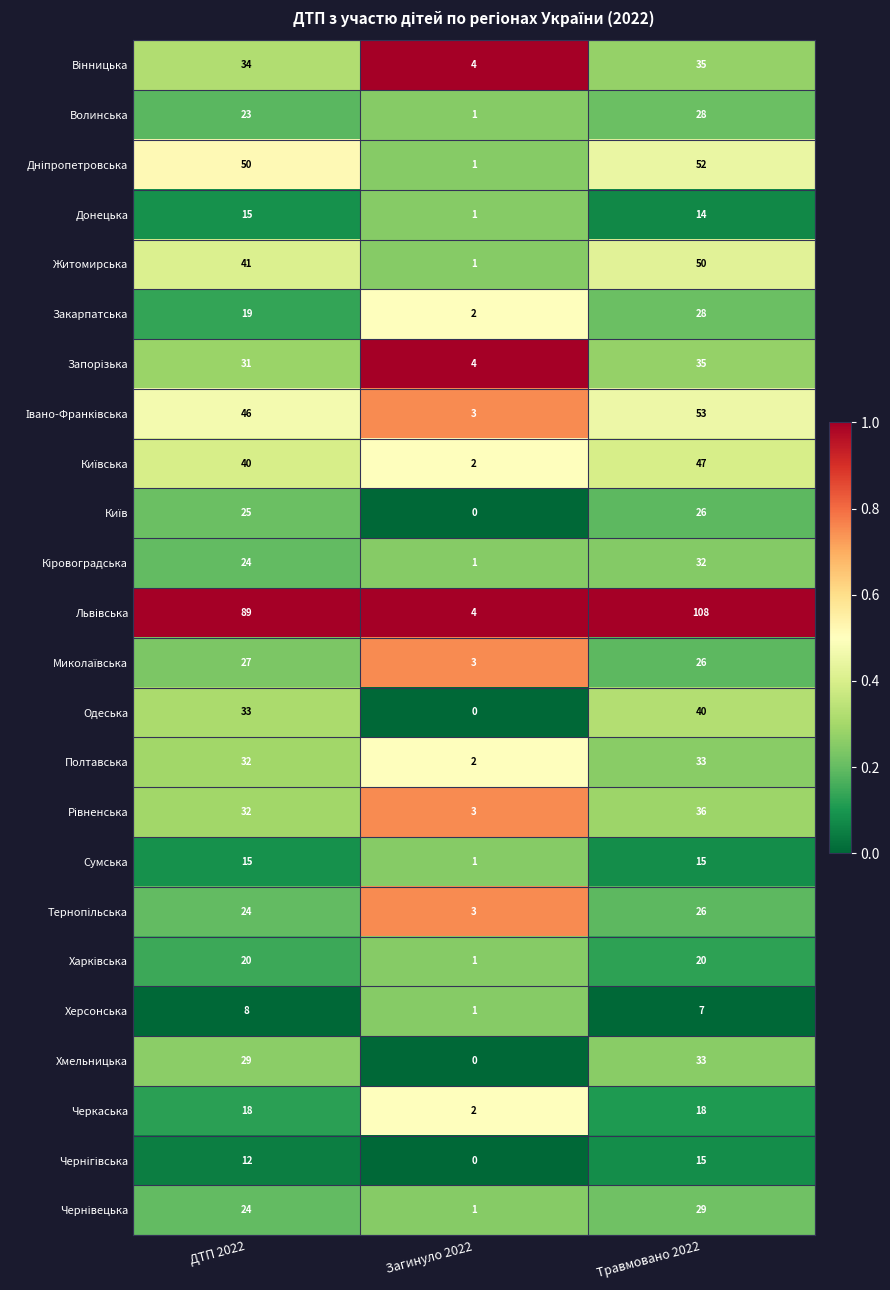

Read the Черкаська value at ДТП 2022, to the nearest 5.

20